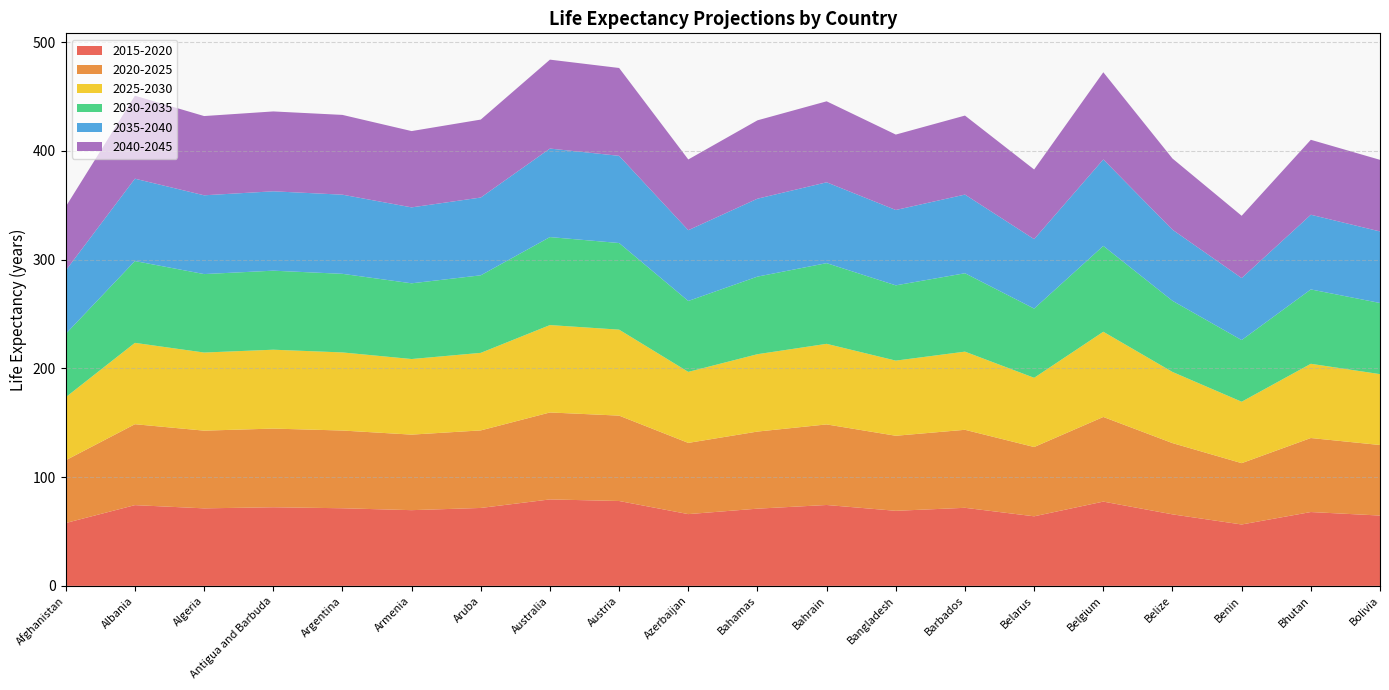

Reading right to left, what are all the values shown in this chart?

2015-2020: Bolivia=64.7	Bhutan=67.9	Benin=56.4	Belize=65.7	Belgium=77.5	Belarus=64.0	Barbados=71.8	Bangladesh=69.0	Bahrain=74.4	Bahamas=71.0	Azerbaijan=66.0	Austria=78.0	Australia=79.5	Aruba=71.6	Armenia=69.6	Argentina=71.4	Antigua and Barbuda=72.3	Algeria=71.3	Albania=74.2	Afghanistan=57.8
2020-2025: Bolivia=64.9	Bhutan=68.1	Benin=56.4	Belize=65.5	Belgium=77.8	Belarus=63.7	Barbados=71.7	Bangladesh=69.0	Bahrain=74.1	Bahamas=70.9	Azerbaijan=65.5	Austria=78.5	Australia=80.0	Aruba=71.3	Armenia=69.5	Argentina=71.5	Antigua and Barbuda=72.3	Algeria=71.5	Albania=74.4	Afghanistan=57.7
2025-2030: Bolivia=65.2	Bhutan=68.3	Benin=56.5	Belize=65.4	Belgium=78.4	Belarus=63.6	Barbados=71.9	Bangladesh=69.1	Bahrain=74.1	Bahamas=71.1	Azerbaijan=65.3	Austria=79.1	Australia=80.3	Aruba=71.3	Armenia=69.5	Argentina=71.8	Antigua and Barbuda=72.5	Algeria=71.8	Albania=74.8	Afghanistan=58.0
2030-2035: Bolivia=65.4	Bhutan=68.4	Benin=56.7	Belize=65.4	Belgium=78.9	Belarus=63.6	Barbados=72.1	Bangladesh=69.2	Bahrain=74.2	Bahamas=71.3	Azerbaijan=65.2	Austria=79.7	Australia=80.9	Aruba=71.3	Armenia=69.6	Argentina=72.3	Antigua and Barbuda=72.7	Algeria=72.1	Albania=75.2	Afghanistan=58.2
2035-2040: Bolivia=65.8	Bhutan=68.7	Benin=57.0	Belize=65.4	Belgium=79.5	Belarus=63.8	Barbados=72.3	Bangladesh=69.3	Bahrain=74.3	Bahamas=71.6	Azerbaijan=65.1	Austria=80.2	Australia=81.4	Aruba=71.5	Armenia=69.8	Argentina=72.8	Antigua and Barbuda=73.0	Algeria=72.4	Albania=75.7	Afghanistan=58.3
2040-2045: Bolivia=65.8	Bhutan=68.9	Benin=57.3	Belize=65.4	Belgium=80.1	Belarus=64.1	Barbados=72.6	Bangladesh=69.3	Bahrain=74.5	Bahamas=72.1	Azerbaijan=65.0	Austria=80.8	Australia=81.8	Aruba=71.7	Armenia=70.2	Argentina=73.3	Antigua and Barbuda=73.4	Algeria=72.9	Albania=76.3	Afghanistan=58.7